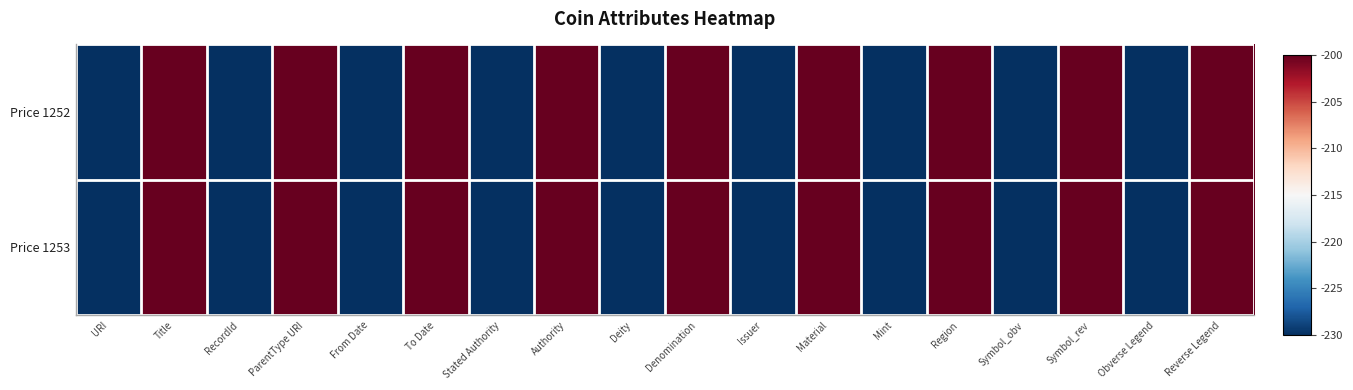

Which label corresponds to the largest value in the chart?

Title